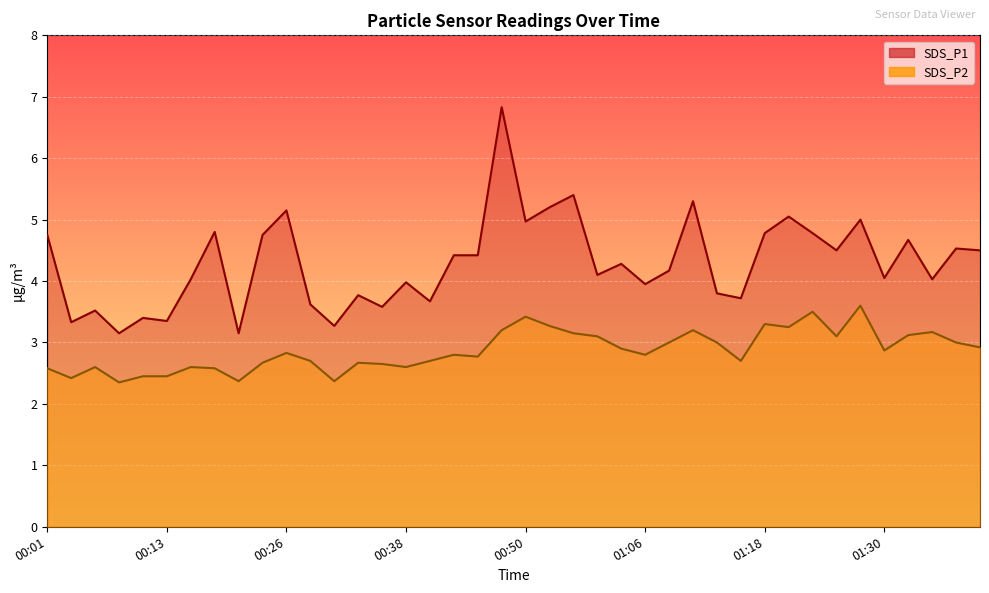

True or false: SDS_P1 and SDS_P2 cross at least once.

False